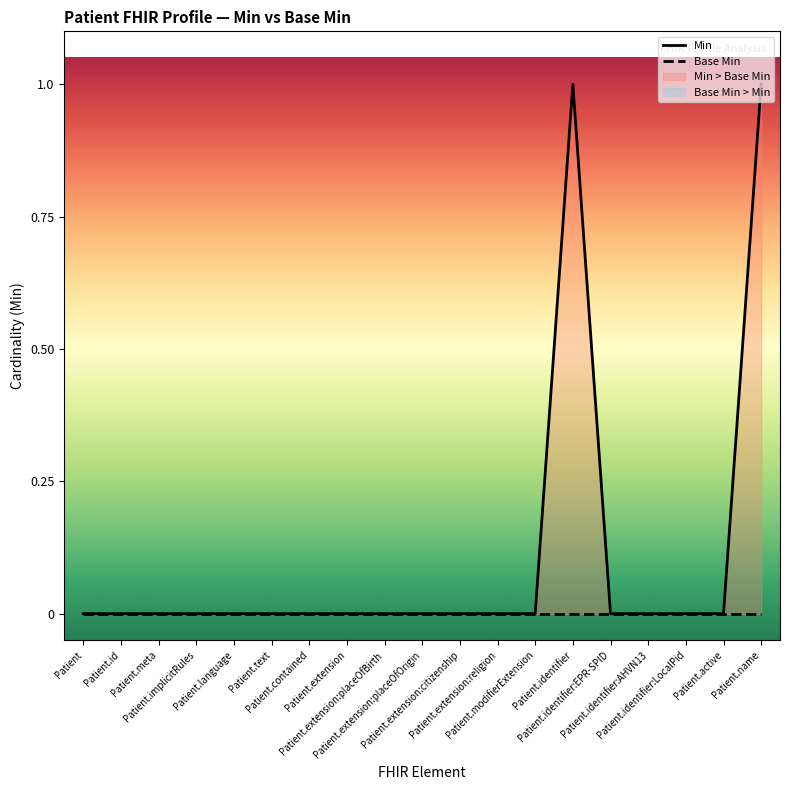

Reading left to right, list all the values displayed in this chart.

Min: 0	0	0	0	0	0	0	0	0	0	0	0	0	1	0	0	0	0	1
Base Min: 0	0	0	0	0	0	0	0	0	0	0	0	0	0	0	0	0	0	0